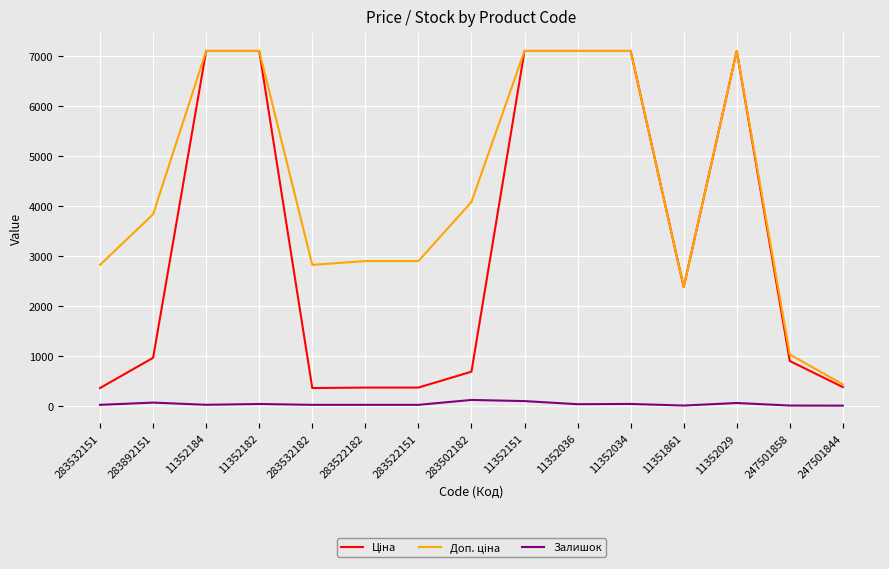

What is the maximum value shown in the chart?

7098.8